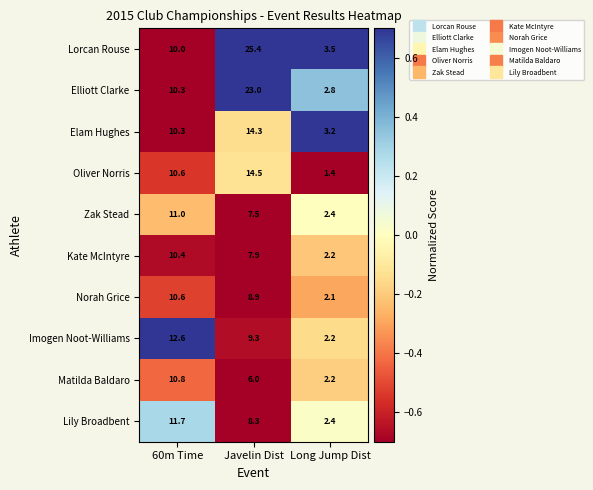

Read the Imogen Noot-Williams value at 60m Time.

12.6